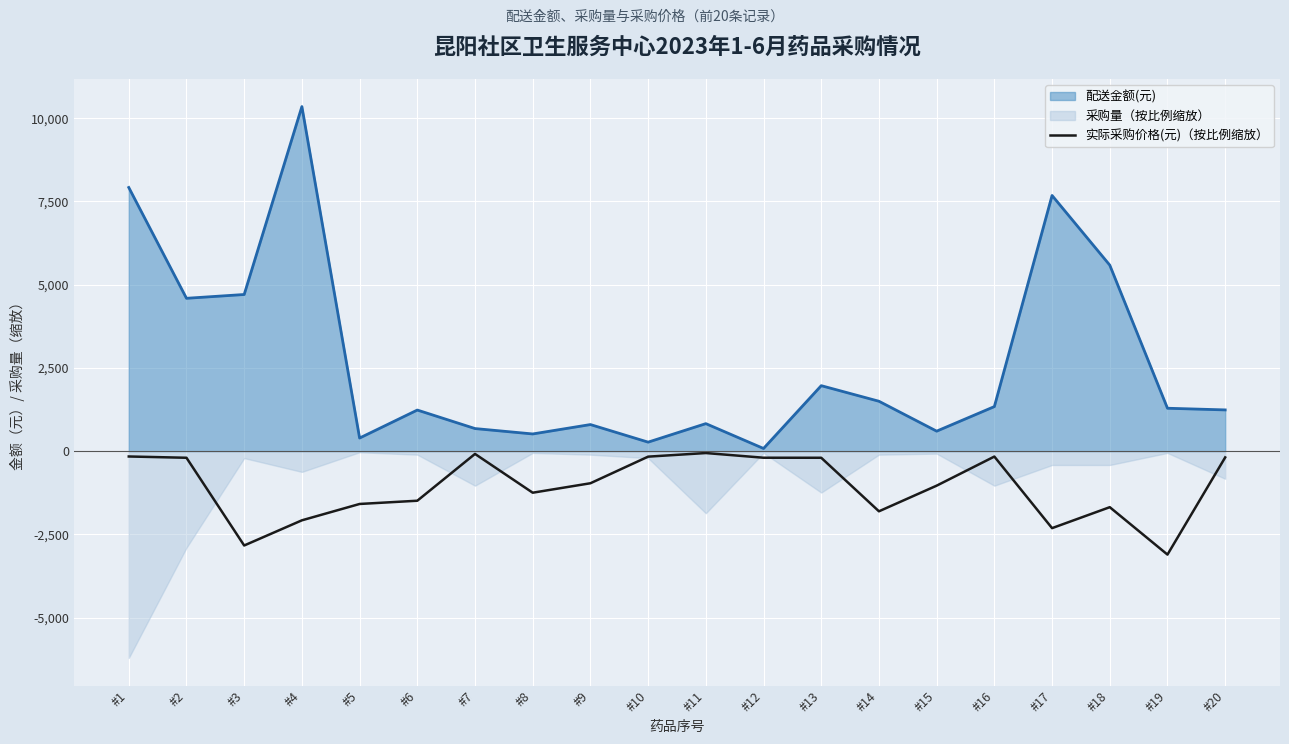

Read the value at #4.

-2076.0